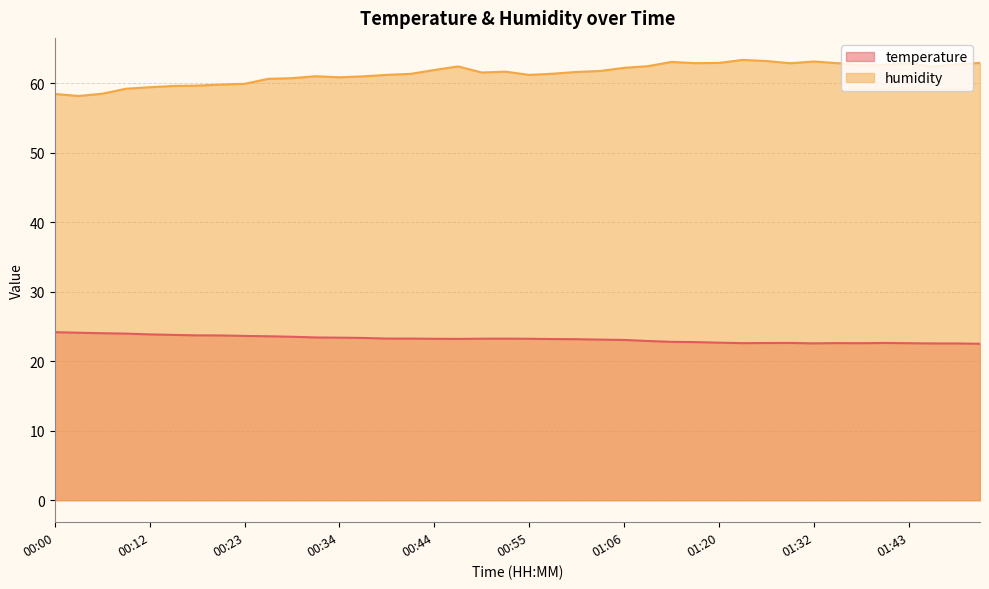

Where is humidity nearest to the value 60?

00:23